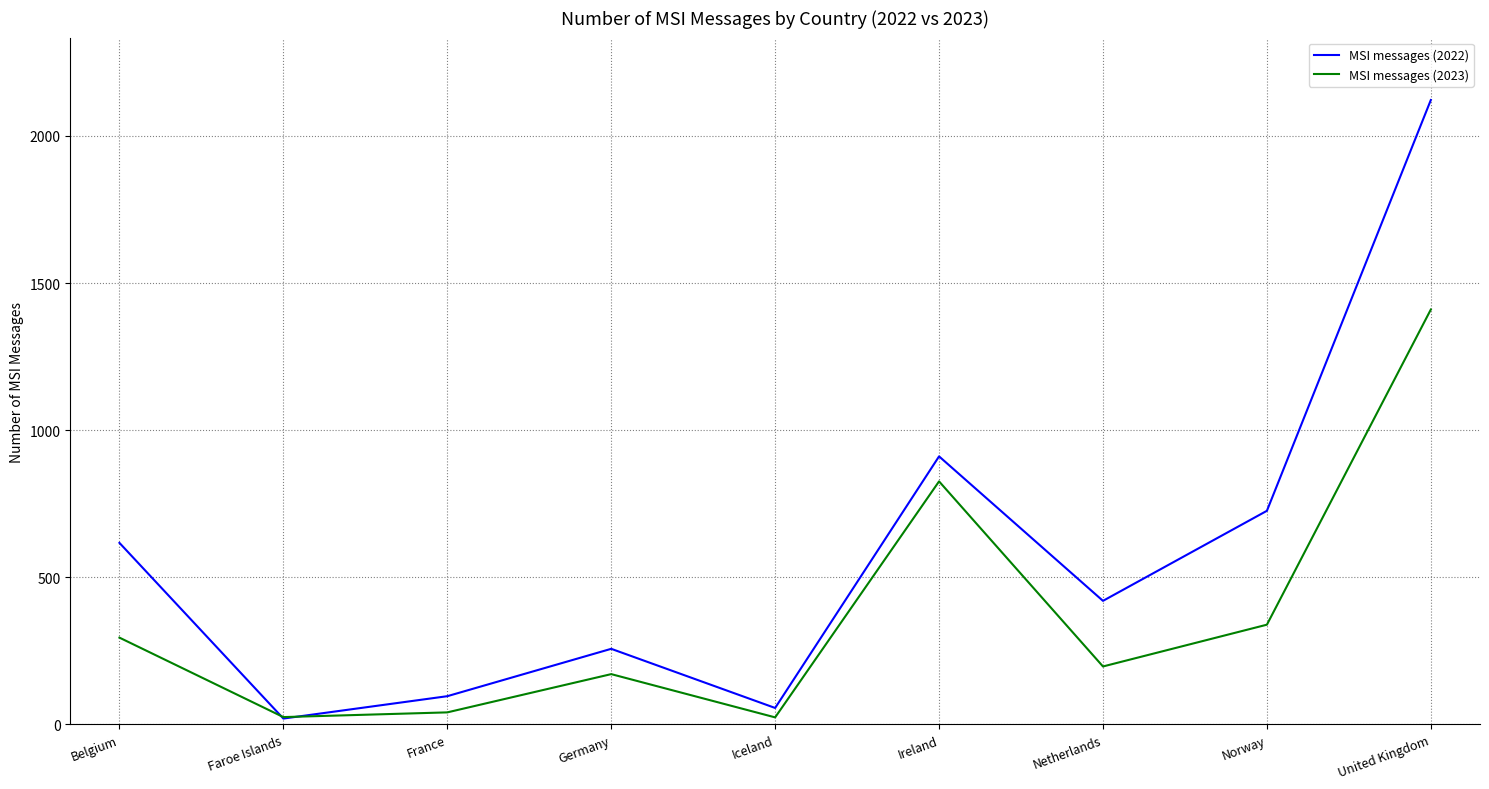

How many intersections are there between MSI messages (2022) and MSI messages (2023)?

2